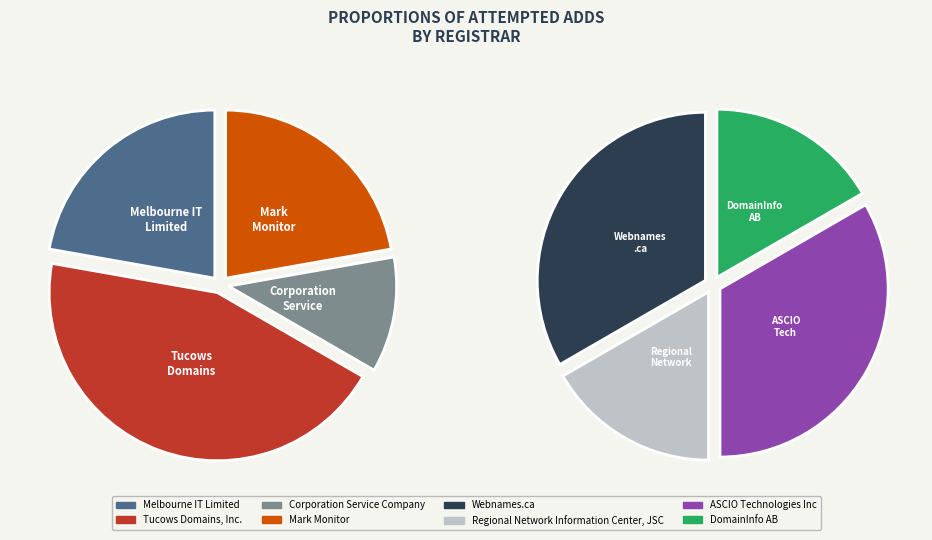

Which category has the smallest portion of the pie?

Corporation Service Company